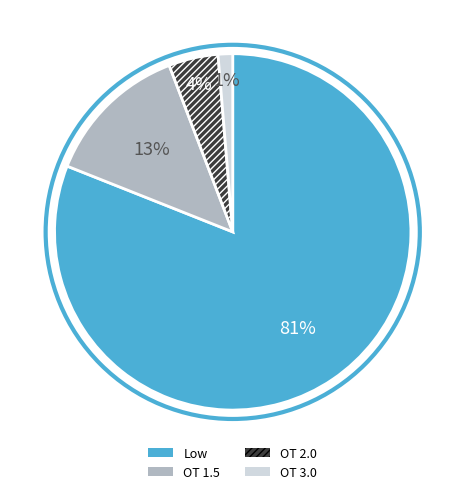

The OT 1.5 slice represents 7% of the pie. True or false?

False